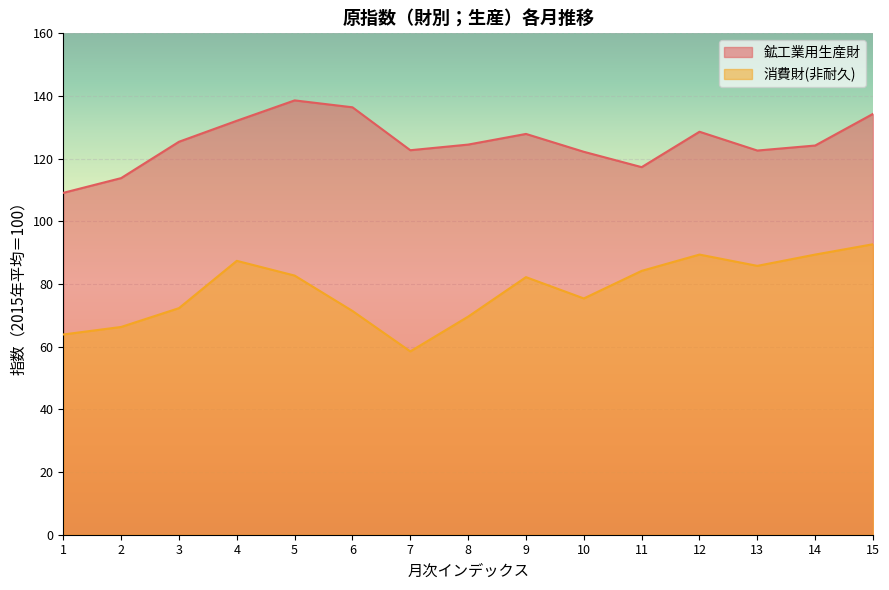

List the series in order of their overall mean, lowest first.

消費財(非耐久), 鉱工業用生産財